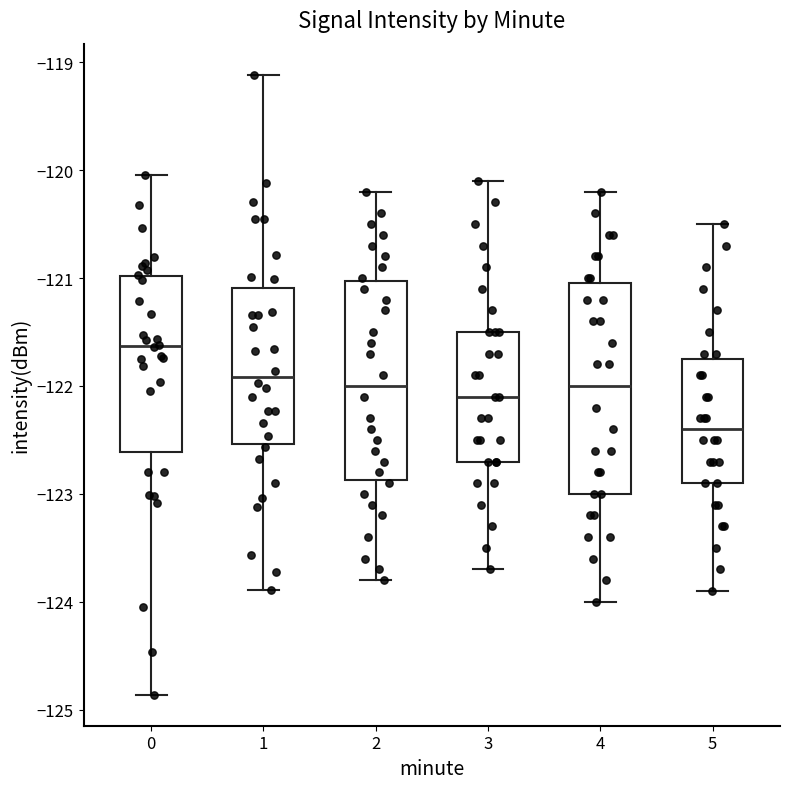

Reading left to right, read every box against the y-axis: the position of its median line, the range the box covers, and the ends of its whiskers. The values are not printed on the chart, so give them approximately, as read against the axis.

0: median -121.6, box -122.6 to -121.0, whiskers -124.9 to -120.0
1: median -121.9, box -122.5 to -121.1, whiskers -123.9 to -119.1
2: median -122.0, box -122.9 to -121.0, whiskers -123.8 to -120.2
3: median -122.1, box -122.7 to -121.5, whiskers -123.7 to -120.1
4: median -122.0, box -123.0 to -121.0, whiskers -124.0 to -120.2
5: median -122.4, box -122.9 to -121.7, whiskers -123.9 to -120.5